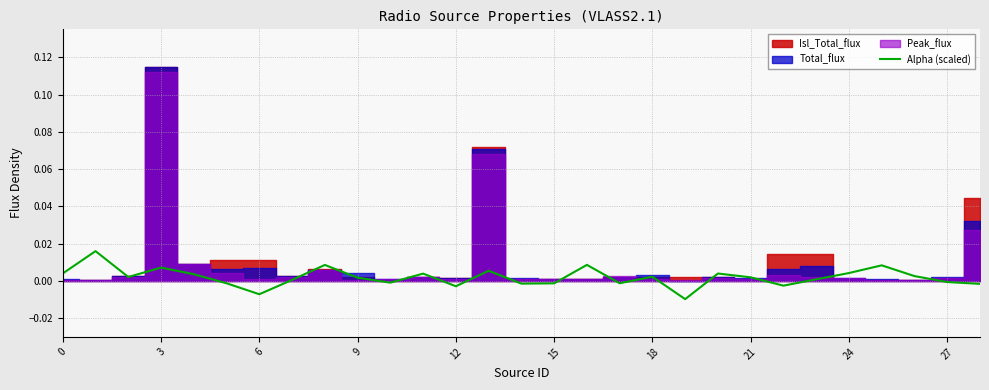

Is it true that Alpha (scaled) equals -0.0 at 15?

True